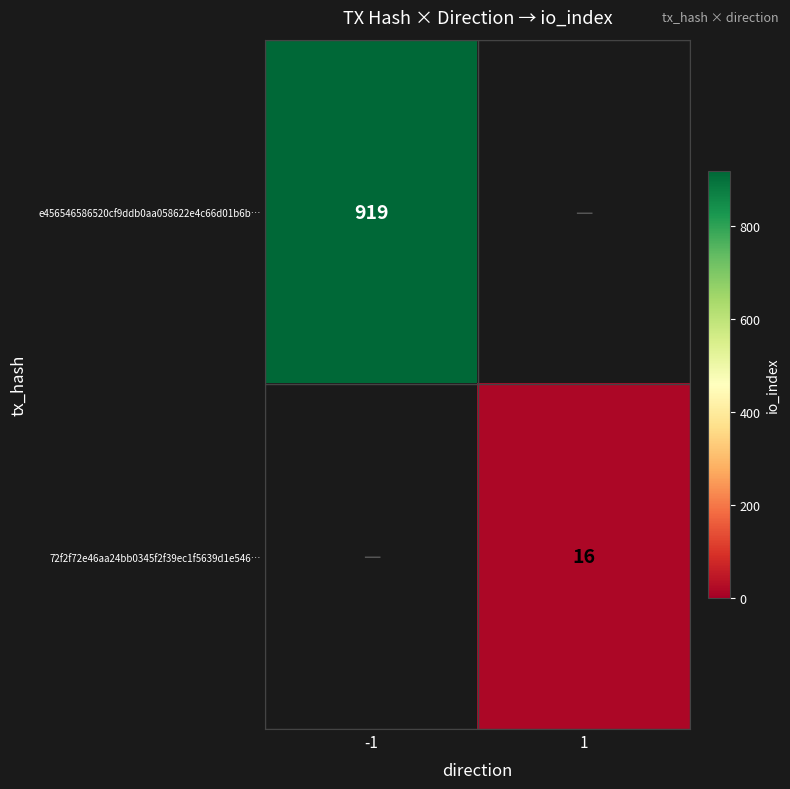

The 72f2f72e46aa24bb0345f2f39ec1f5639d1e546… series shows 9 at 1. True or false?

False